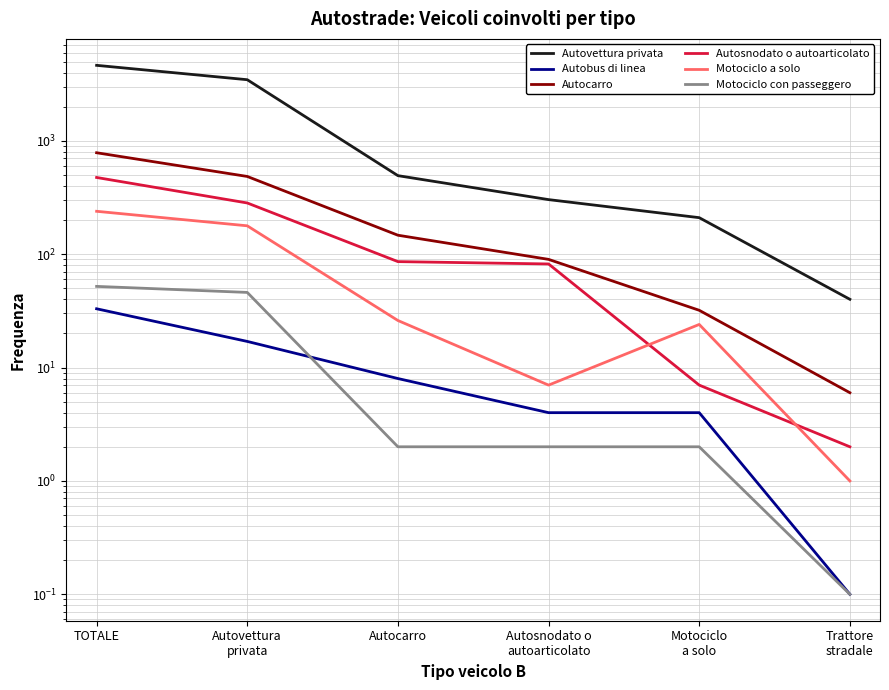

What is the value of the Autosnodato o autoarticolato point at the 4th from the left?

82.0